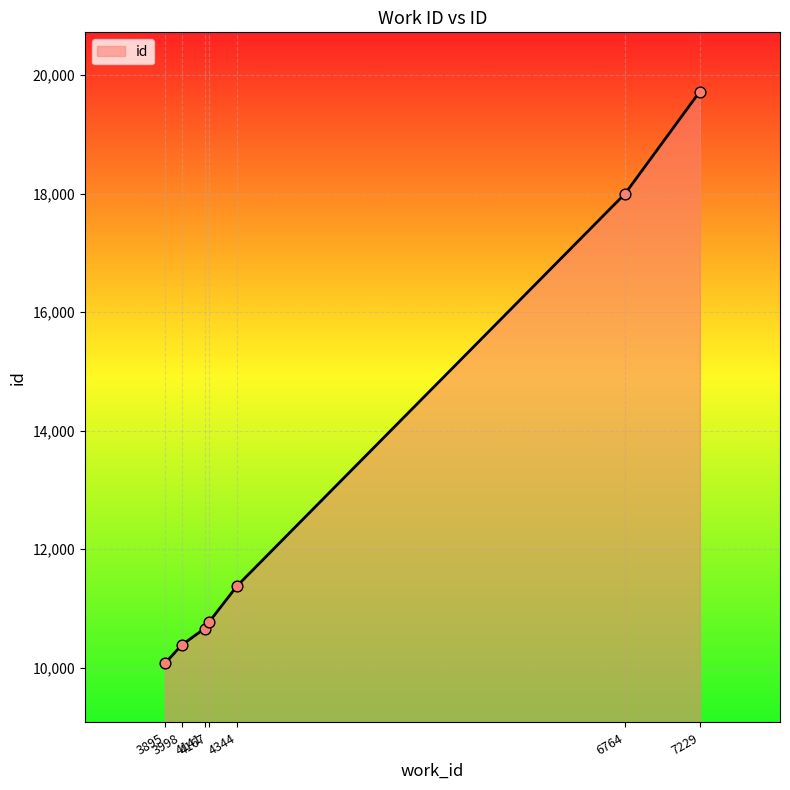

Which has a higher value, 6764 or 3895?

6764